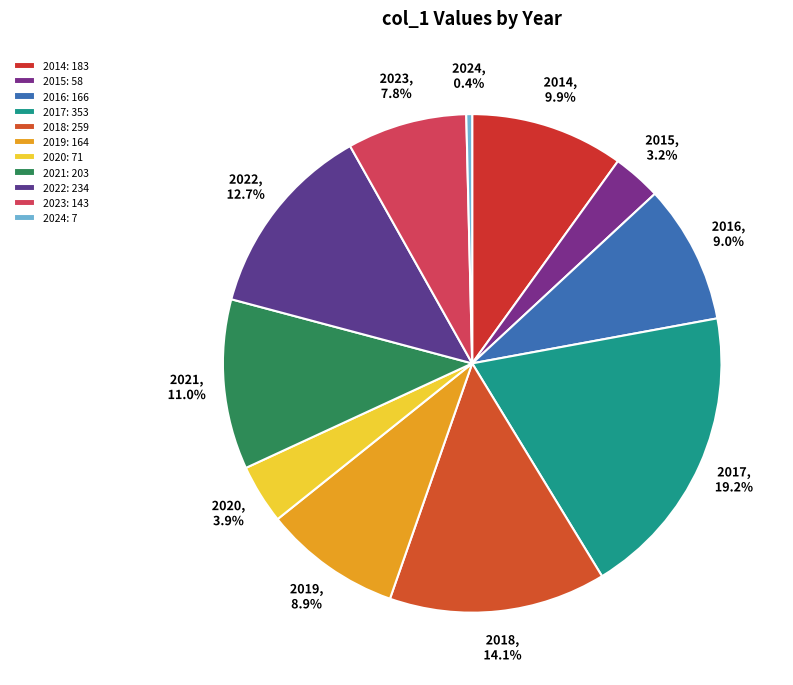

What is the change in value from 2021 to 2022?

+31